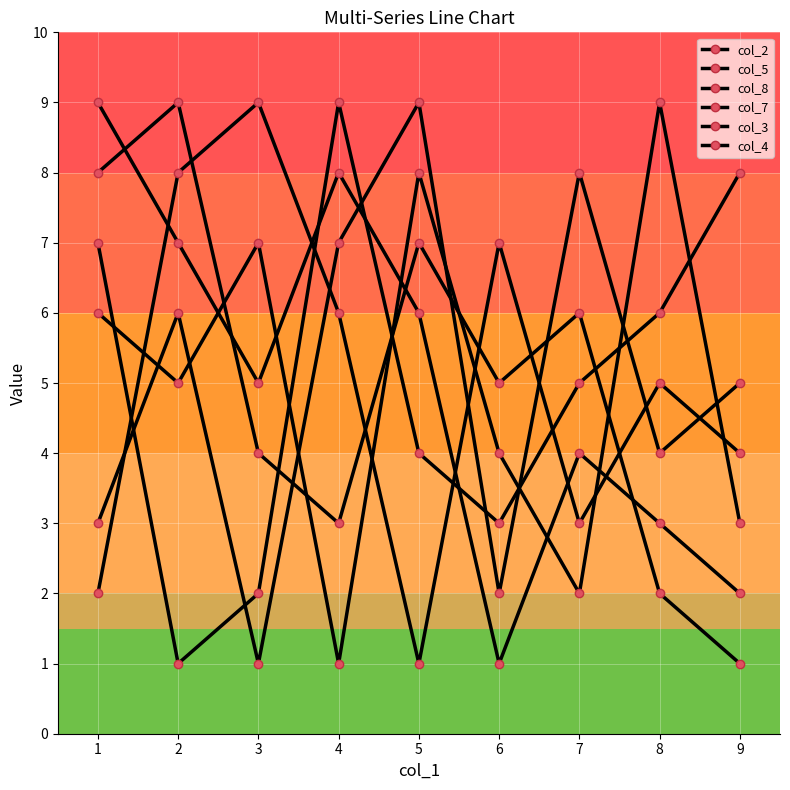

Is this an area chart (filled region under the line)?

No